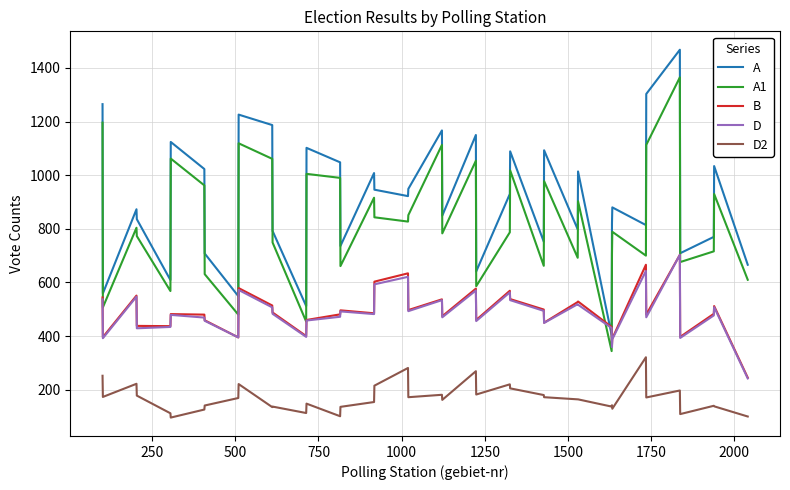

Which series has the largest total across all categories?

A